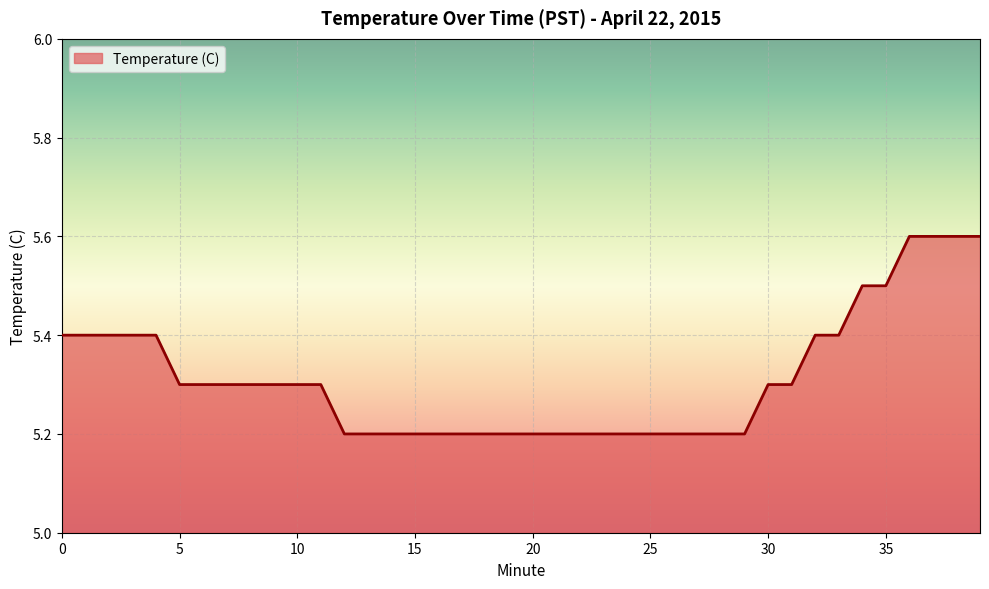

What is the smallest value displayed?

5.2